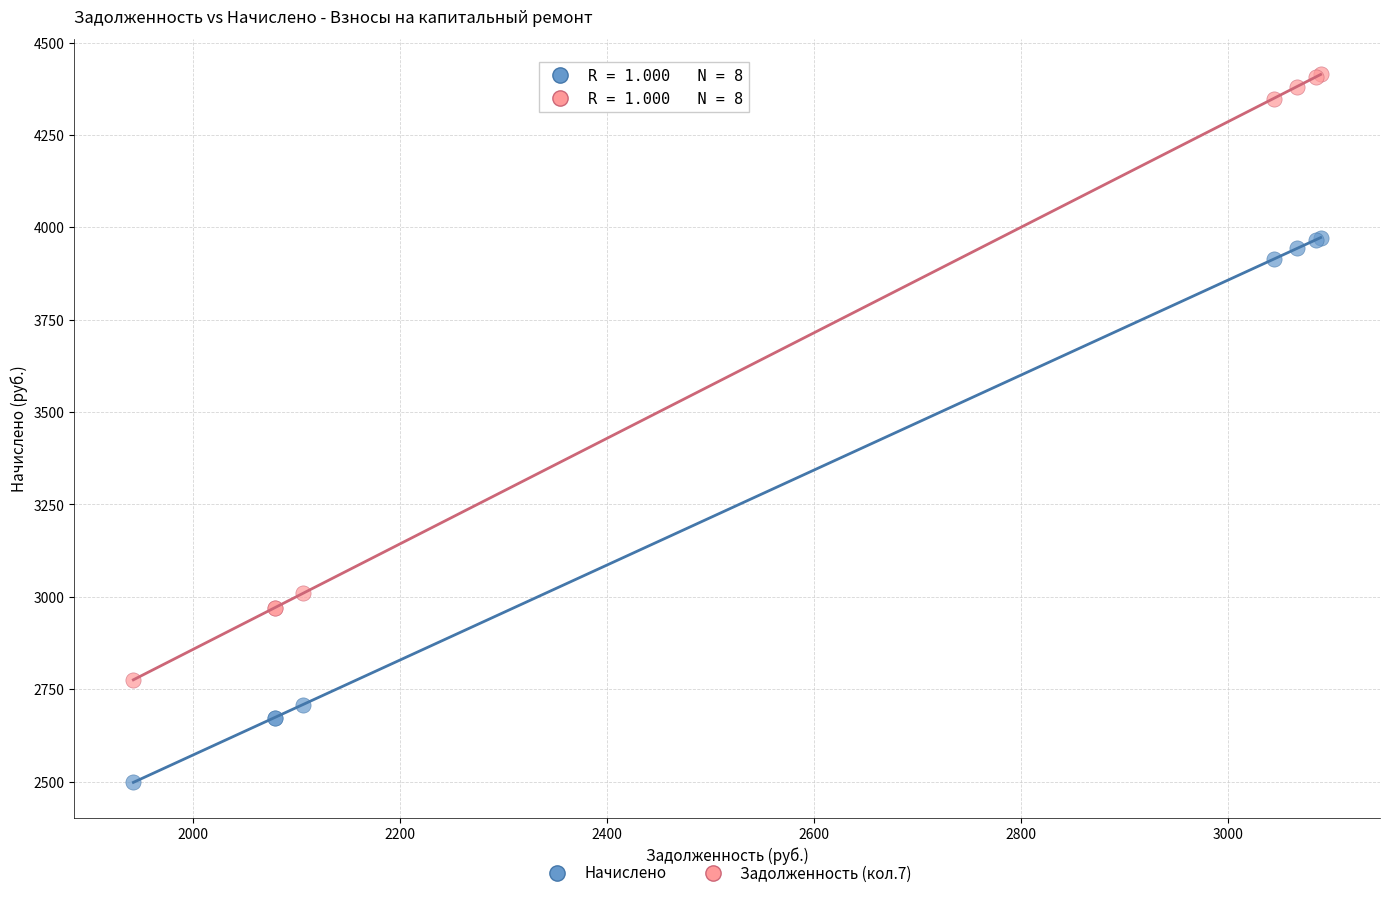

In the Задолженность (кол.7) series, what Y value is closest to 3594?

3009.5